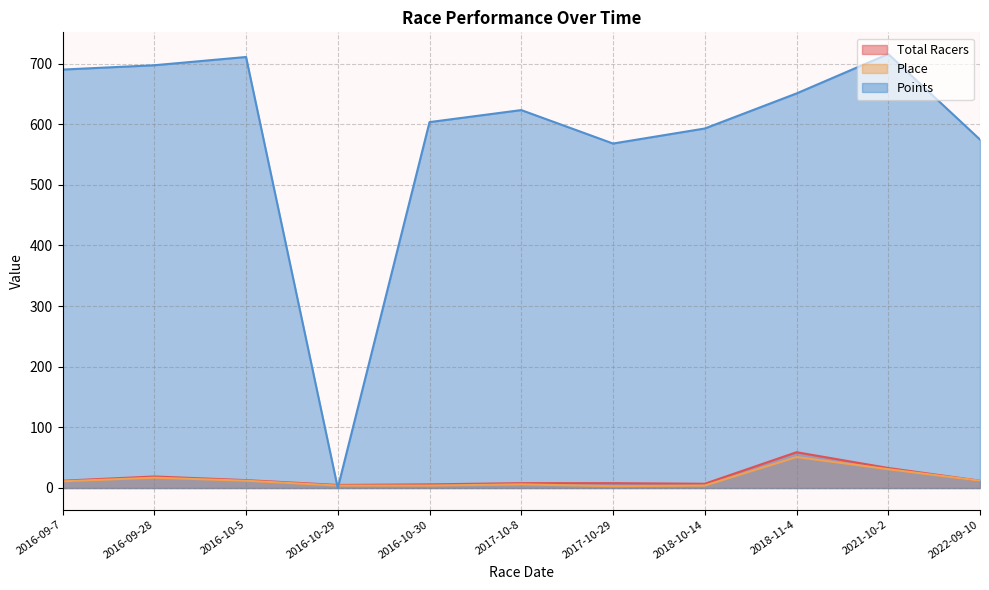

How many lines are shown in the chart?

3